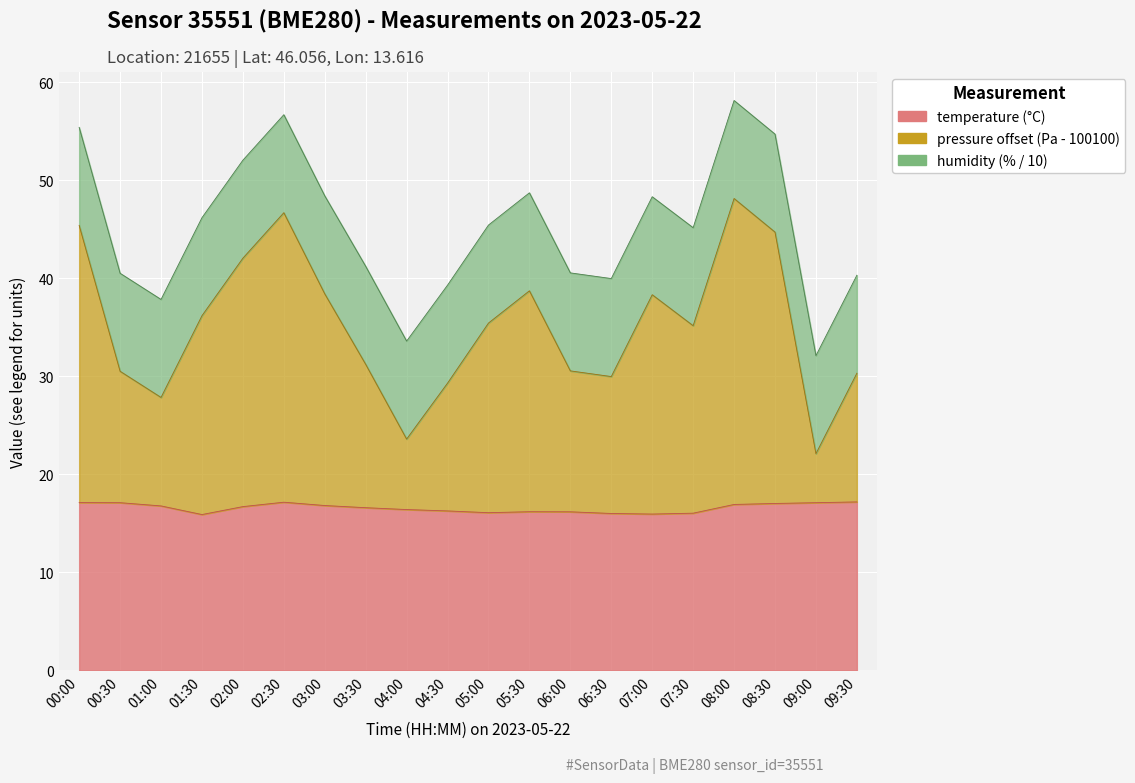

How many data points in temperature are above 16?

18